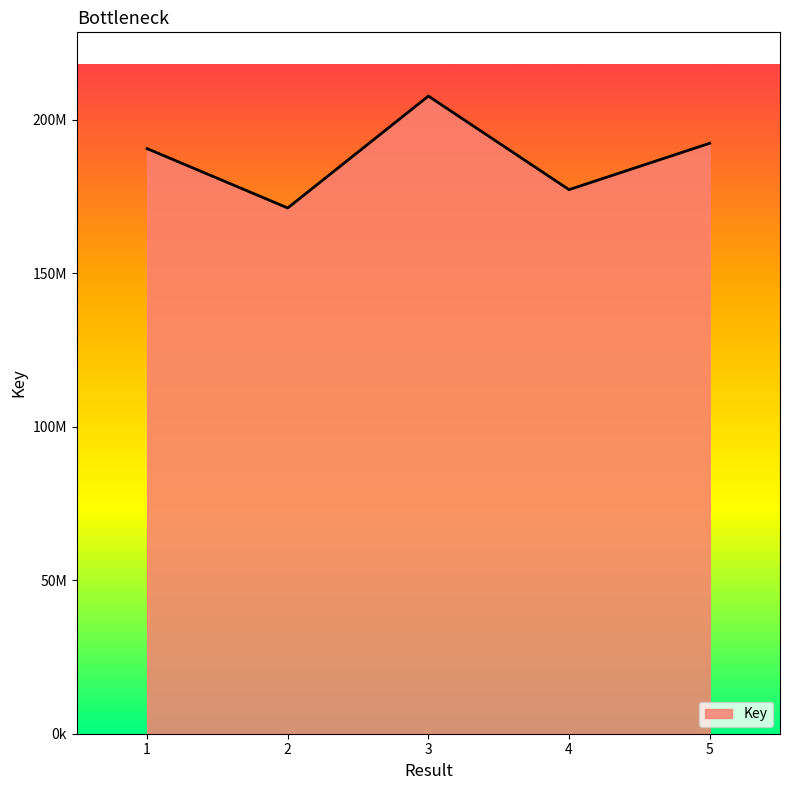

Read the value at 5.

192396653